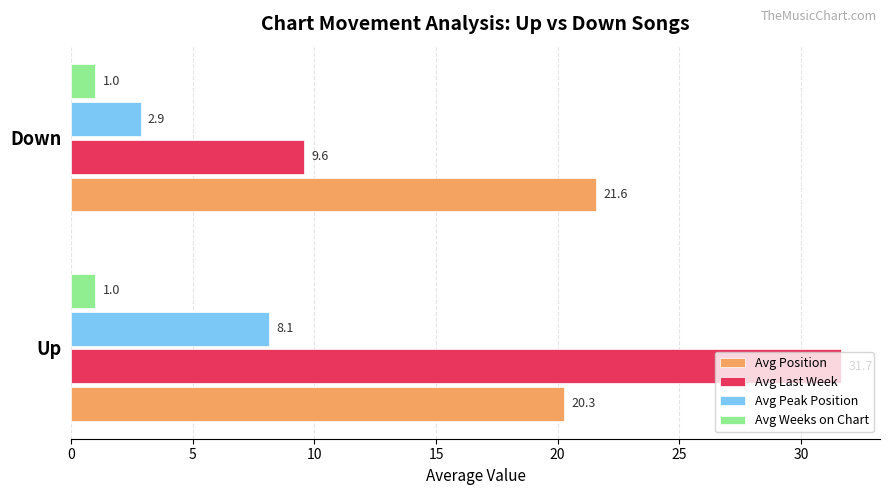

Which series has the largest range (max minus min)?

Avg Last Week